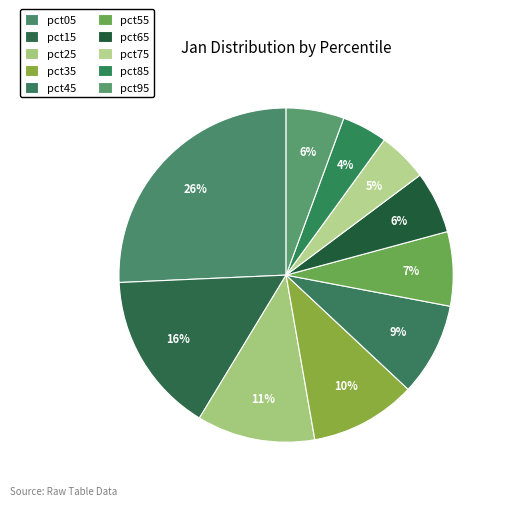

Is it true that pct25 is 11% of the pie?

True